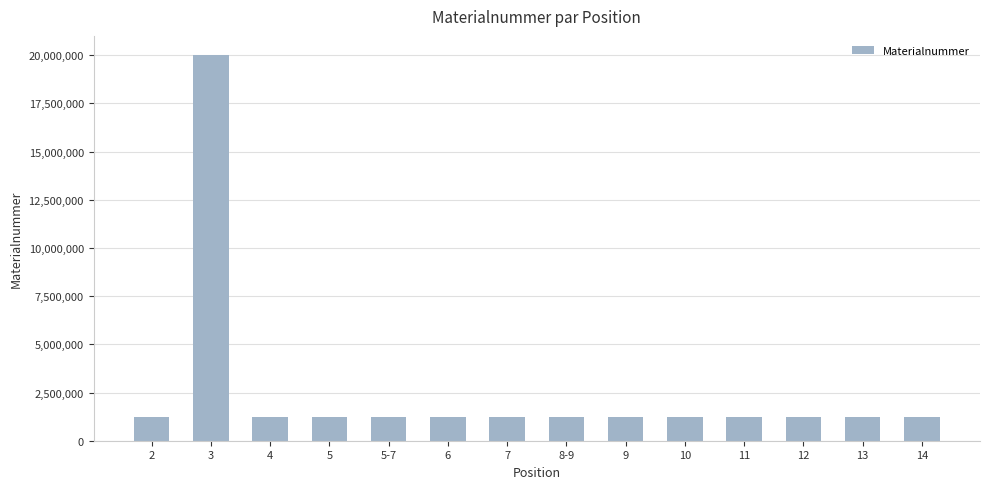

What is the approximate value at 8-9, to the nearest 10?

1220440